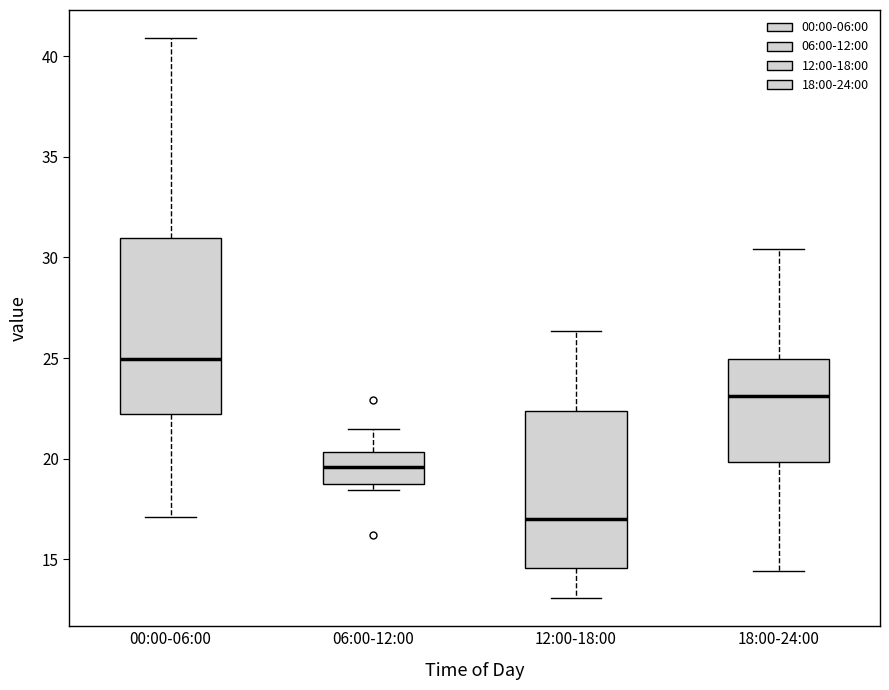

Where is the lower edge of the box for 00:00-06:00 on the y-axis? The values are not printed on the chart, so give them approximately, as read against the axis.

22.0